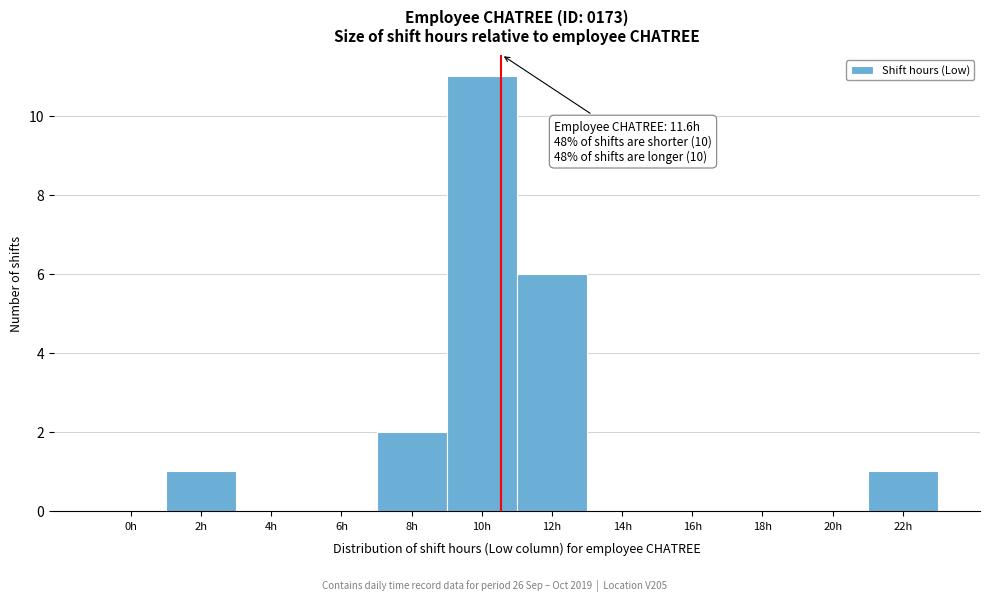

Reading right to left, what are all the values shown in this chart?

22h=1	20h=0	18h=0	16h=0	14h=0	12h=6	10h=11	8h=2	6h=0	4h=0	2h=1	0h=0